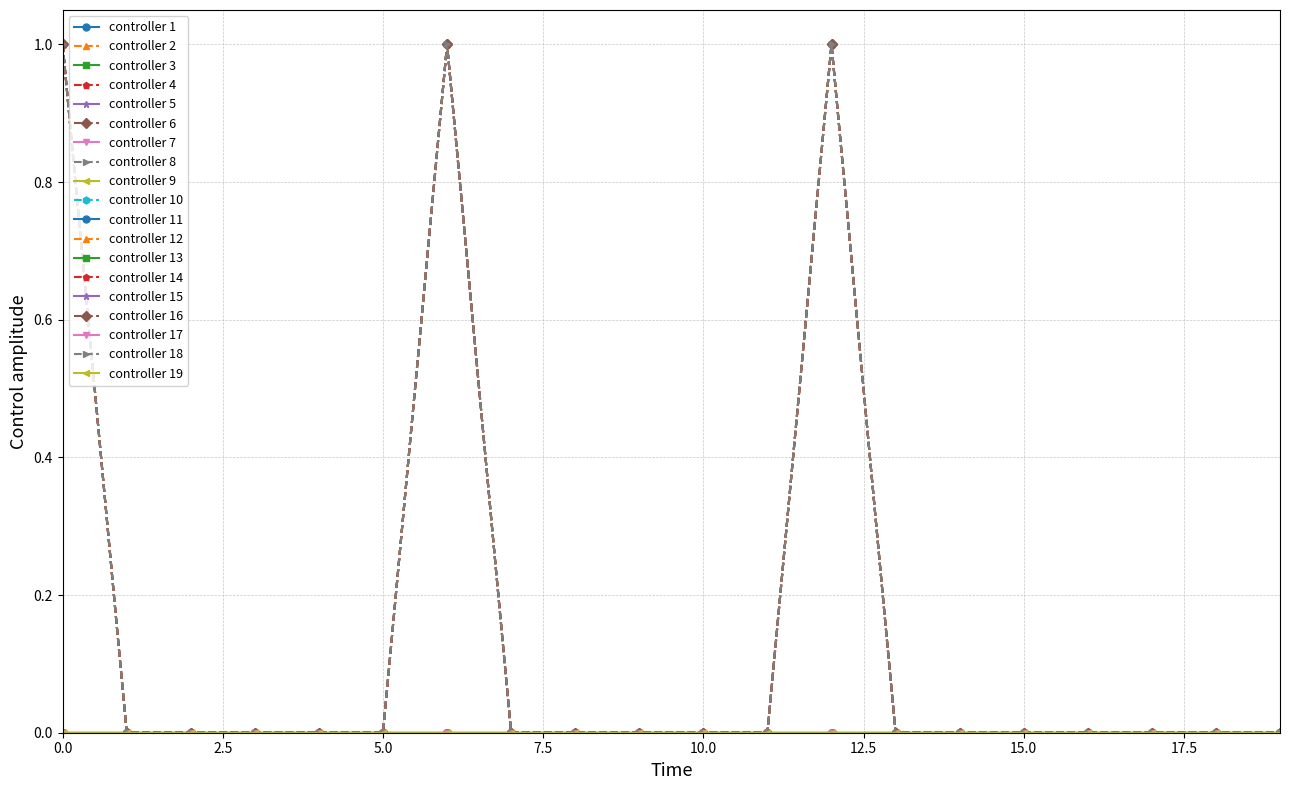

What is the label of the 1st point from the right?

19